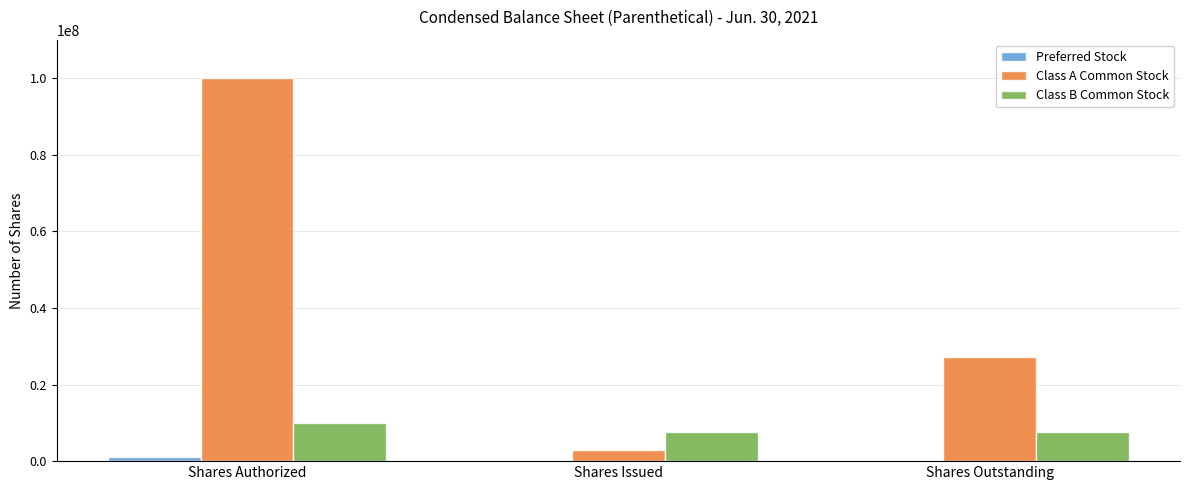

How many groups of bars are there?

3